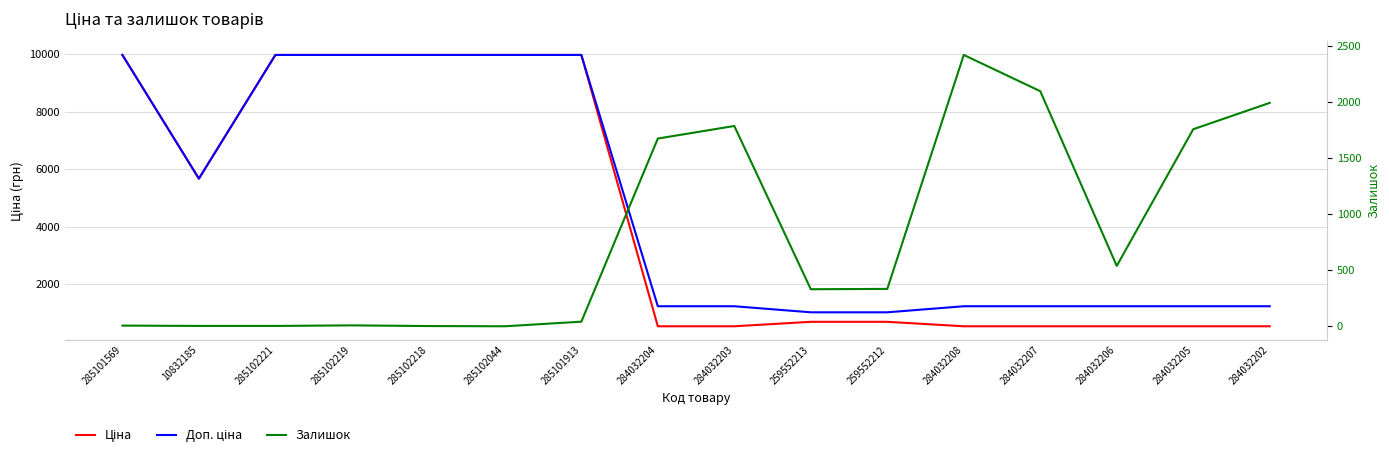

Count the number of categories in the chart.

16